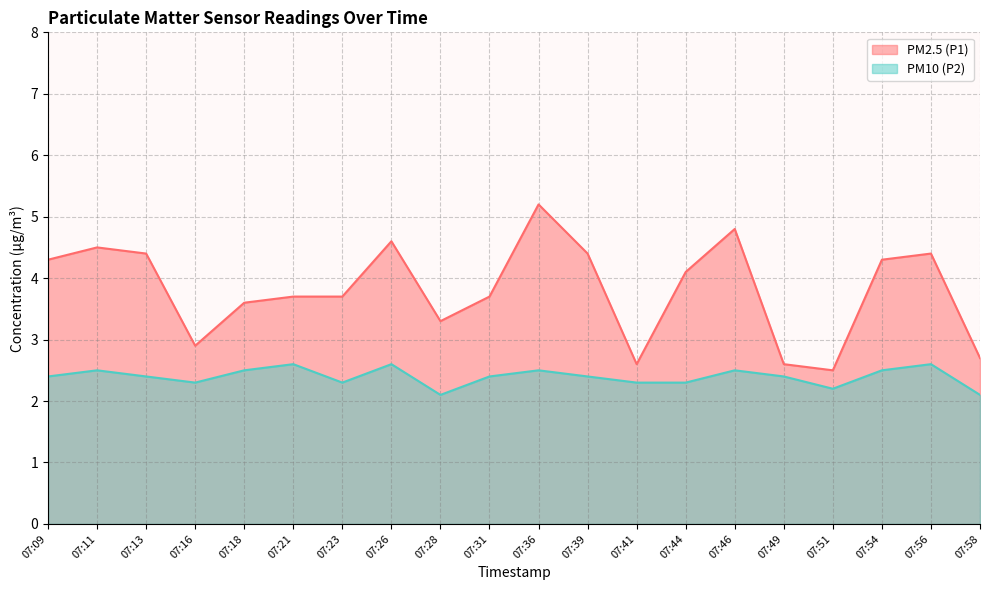

At which category is the sum across all series the highest?

07:36